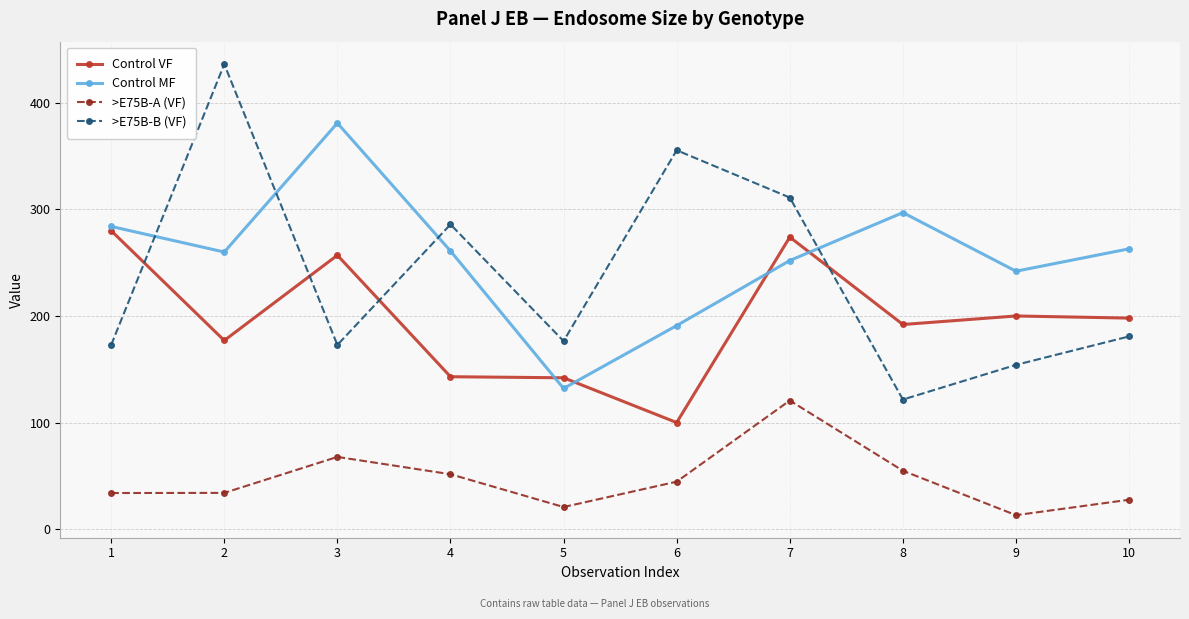

Which series has the widest spread of values?

>E75B-B (VF)